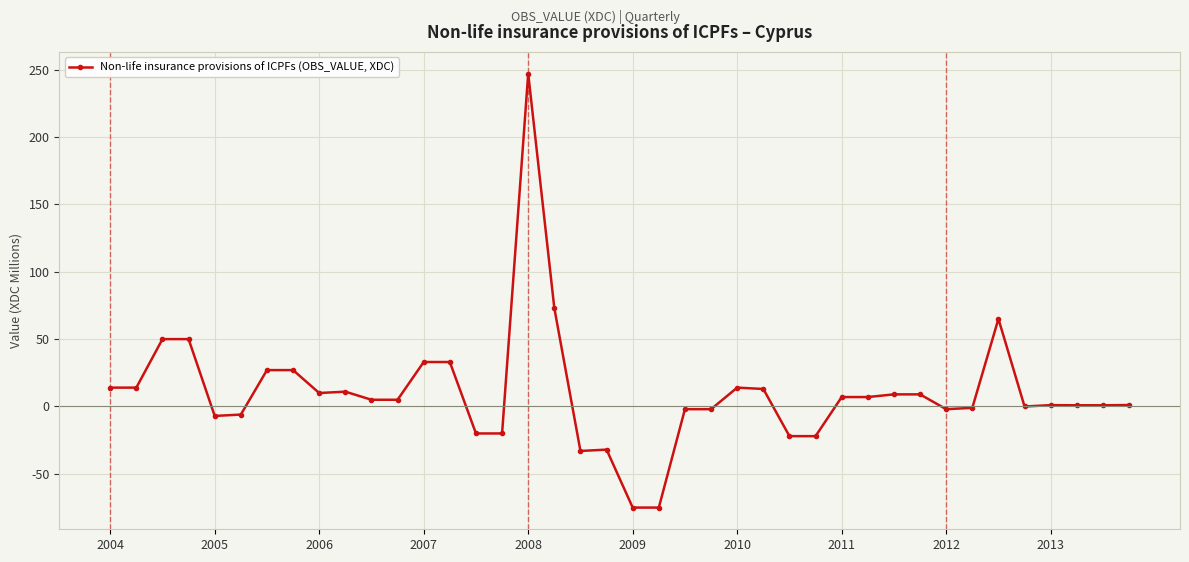

What is the maximum value shown in the chart?

247.0